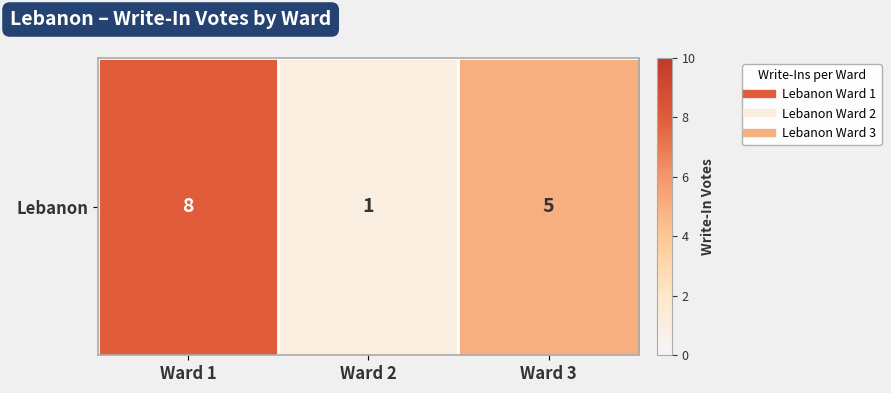

True or false: the data shows 1 at Ward 2.

True